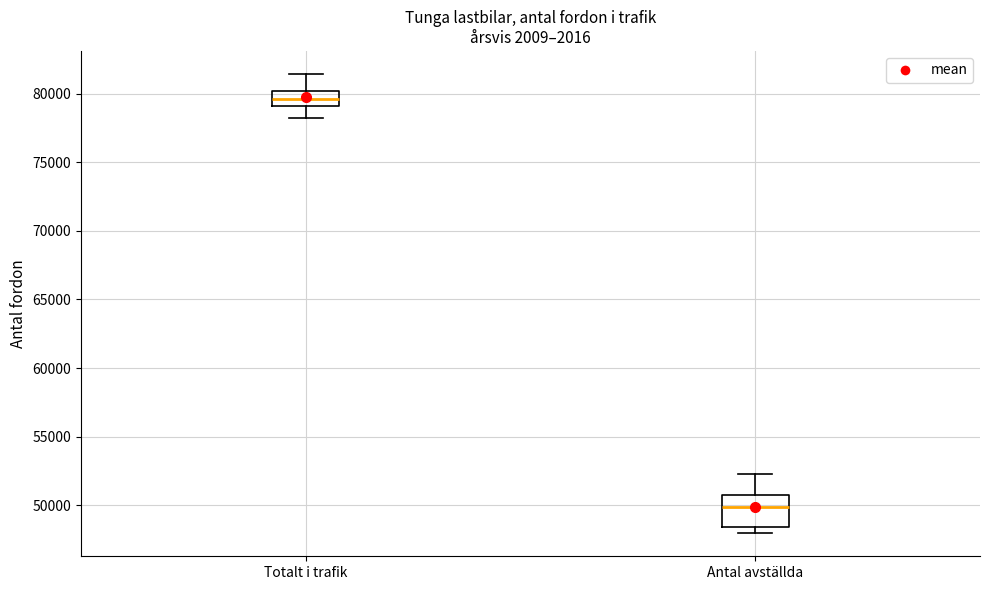

Where is the lower edge of the box for Totalt i trafik on the y-axis? The values are not printed on the chart, so give them approximately, as read against the axis.

79000